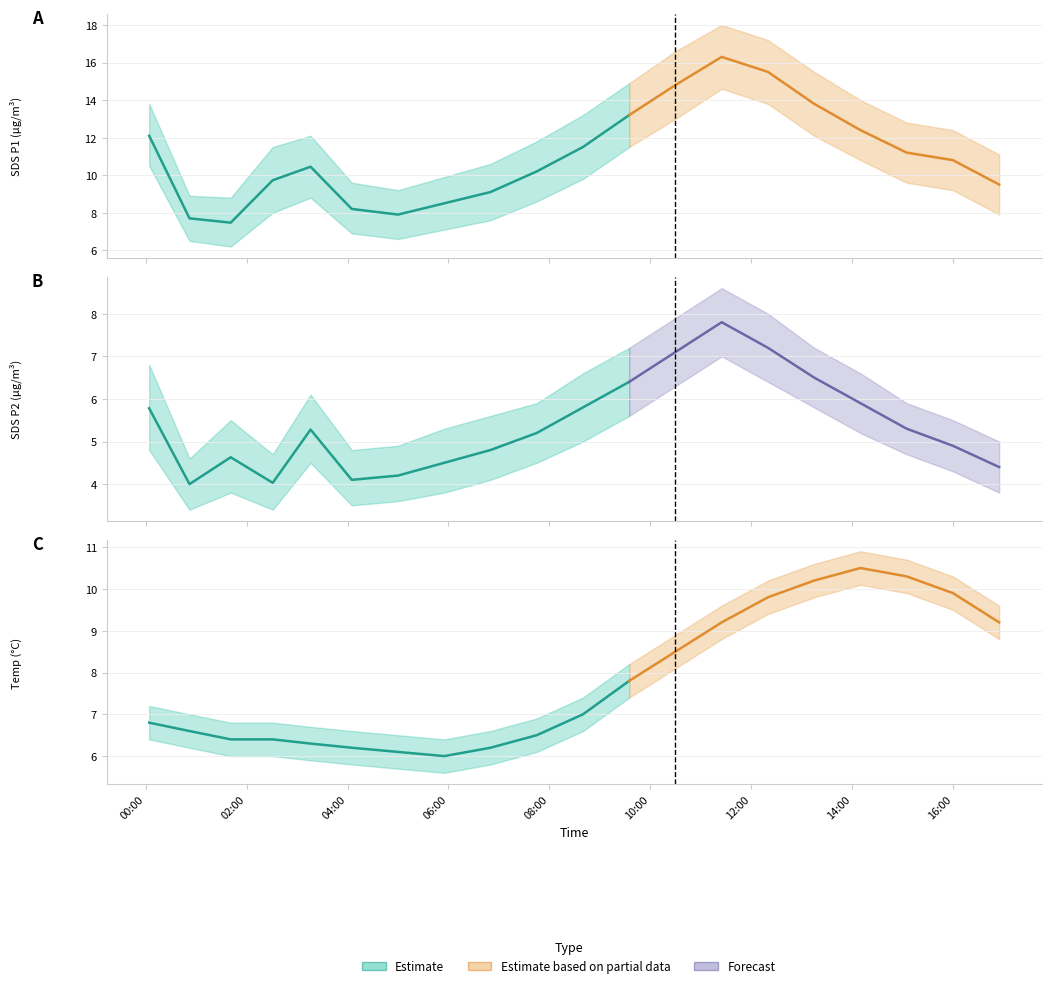

What is the sum of all SDS_P2 values?

107.8